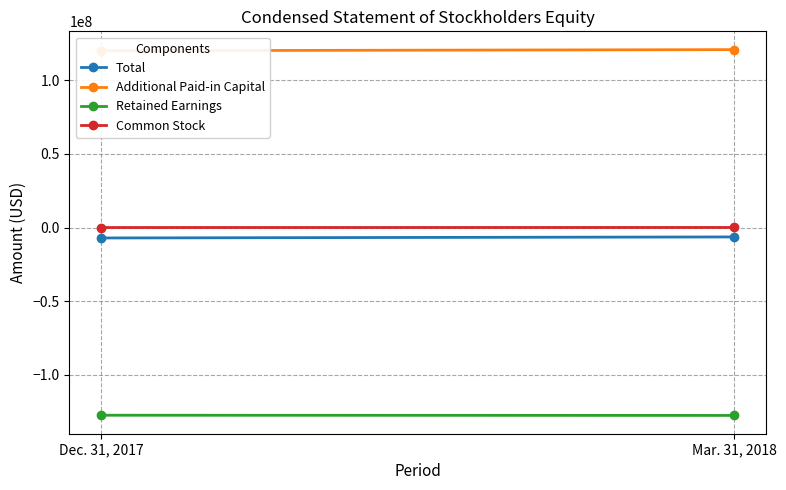

Is this an area chart (filled region under the line)?

No